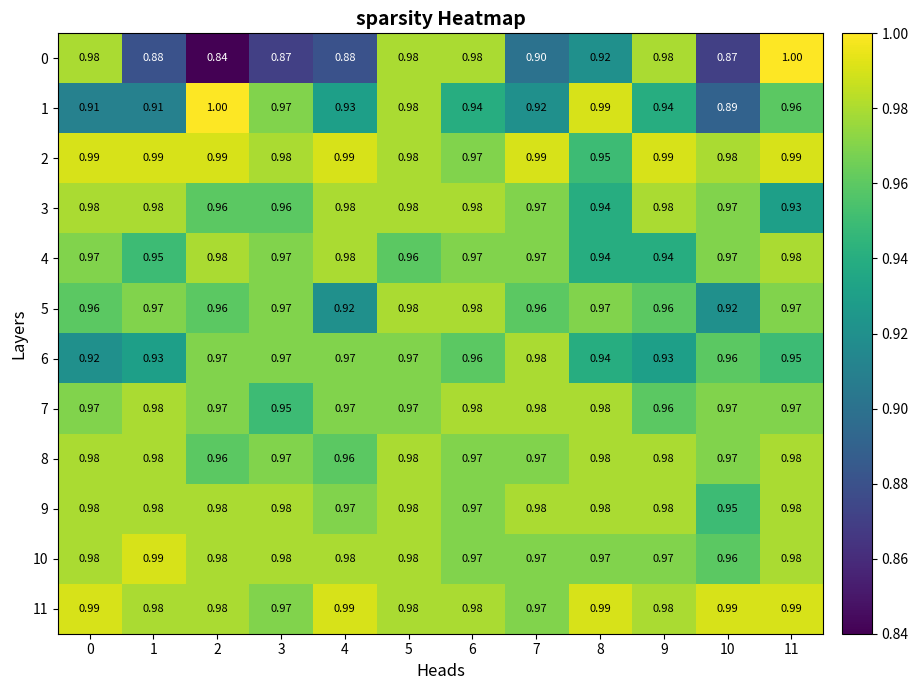

Reading left to right, transcribe all the data shown in this chart.

0: 0=1.0	1=0.9	2=0.8	3=0.9	4=0.9	5=1.0	6=1.0	7=0.9	8=0.9	9=1.0	10=0.9	11=1.0
1: 0=0.9	1=0.9	2=1.0	3=1.0	4=0.9	5=1.0	6=0.9	7=0.9	8=1.0	9=0.9	10=0.9	11=1.0
2: 0=1.0	1=1.0	2=1.0	3=1.0	4=1.0	5=1.0	6=1.0	7=1.0	8=0.9	9=1.0	10=1.0	11=1.0
3: 0=1.0	1=1.0	2=1.0	3=1.0	4=1.0	5=1.0	6=1.0	7=1.0	8=0.9	9=1.0	10=1.0	11=0.9
4: 0=1.0	1=0.9	2=1.0	3=1.0	4=1.0	5=1.0	6=1.0	7=1.0	8=0.9	9=0.9	10=1.0	11=1.0
5: 0=1.0	1=1.0	2=1.0	3=1.0	4=0.9	5=1.0	6=1.0	7=1.0	8=1.0	9=1.0	10=0.9	11=1.0
6: 0=0.9	1=0.9	2=1.0	3=1.0	4=1.0	5=1.0	6=1.0	7=1.0	8=0.9	9=0.9	10=1.0	11=0.9
7: 0=1.0	1=1.0	2=1.0	3=0.9	4=1.0	5=1.0	6=1.0	7=1.0	8=1.0	9=1.0	10=1.0	11=1.0
8: 0=1.0	1=1.0	2=1.0	3=1.0	4=1.0	5=1.0	6=1.0	7=1.0	8=1.0	9=1.0	10=1.0	11=1.0
9: 0=1.0	1=1.0	2=1.0	3=1.0	4=1.0	5=1.0	6=1.0	7=1.0	8=1.0	9=1.0	10=0.9	11=1.0
10: 0=1.0	1=1.0	2=1.0	3=1.0	4=1.0	5=1.0	6=1.0	7=1.0	8=1.0	9=1.0	10=1.0	11=1.0
11: 0=1.0	1=1.0	2=1.0	3=1.0	4=1.0	5=1.0	6=1.0	7=1.0	8=1.0	9=1.0	10=1.0	11=1.0